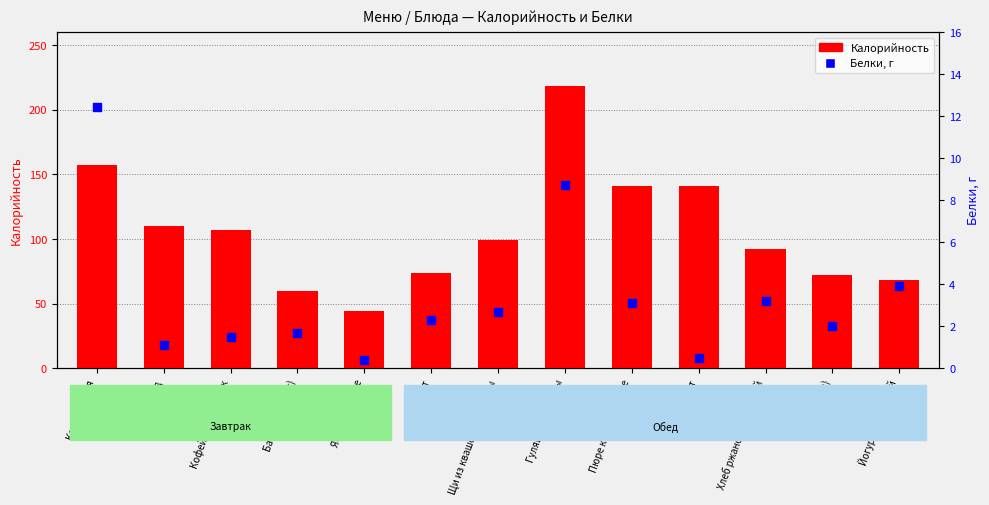

Which series has the largest total across all categories?

Калорийность